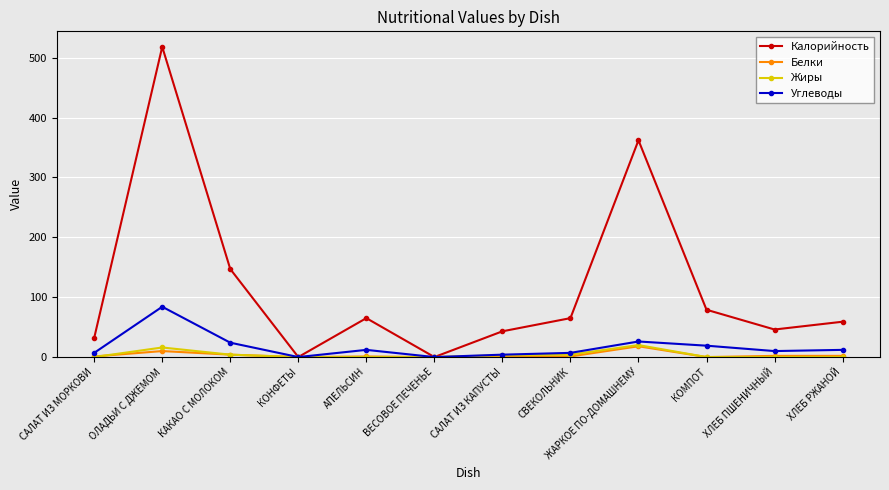

What is the maximum value for Углеводы?

84